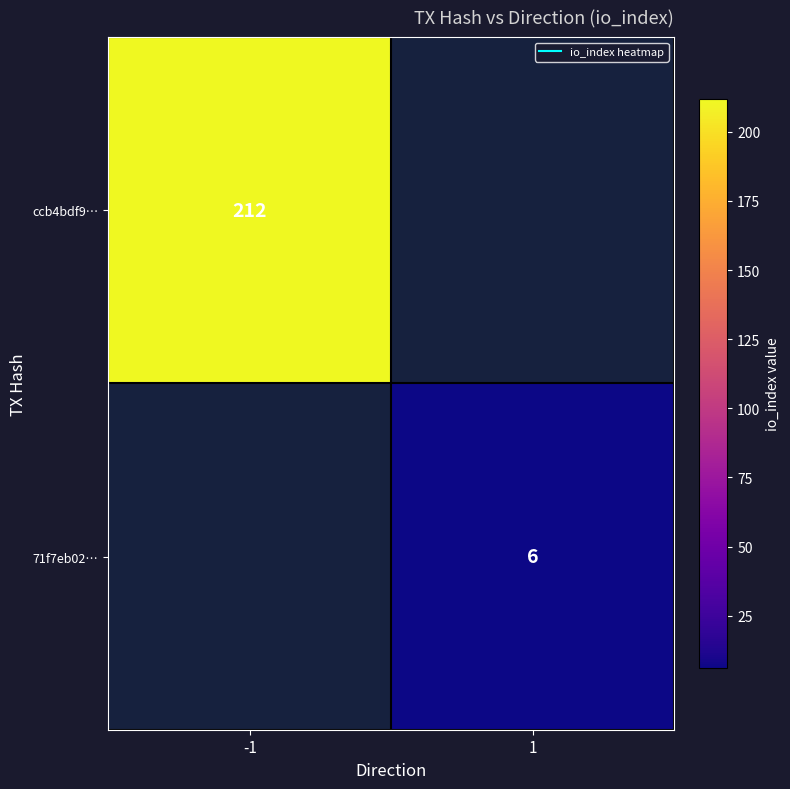

True or false: 71f7eb02… has a value of 6.0 at 1.

True